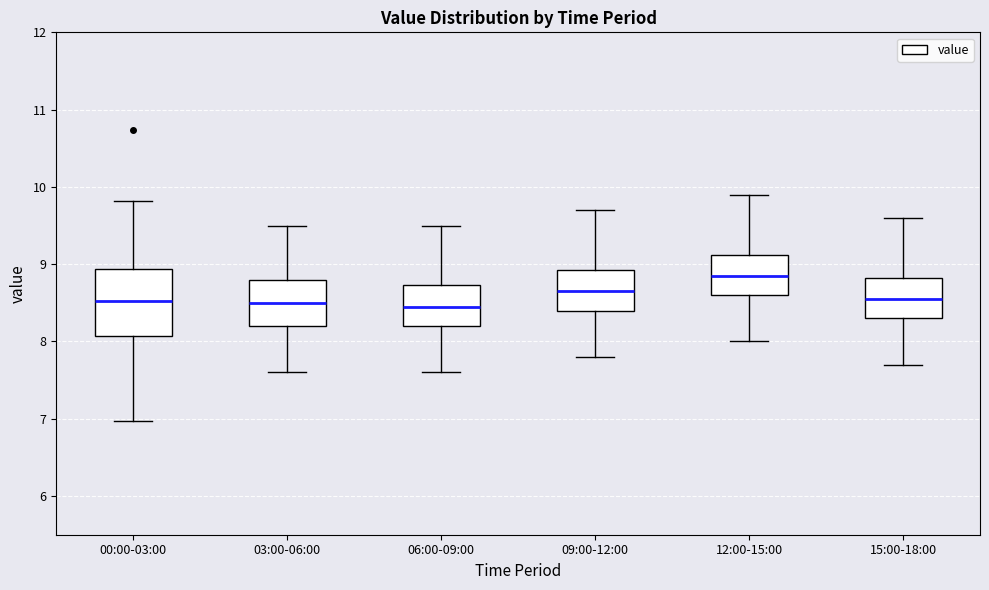

Which box is the tallest, from its lower edge to its upper edge?

00:00-03:00